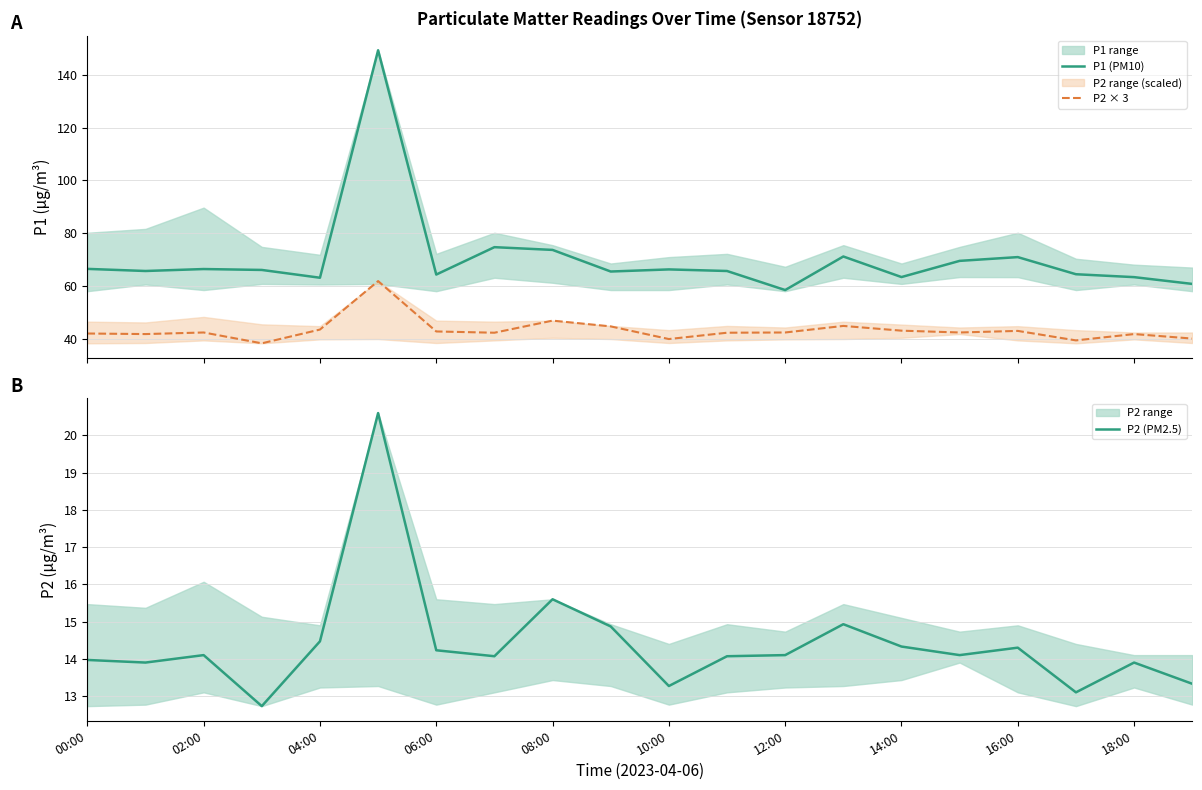

True or false: P1 (PM10) and P2 × 3 intersect in this chart.

False